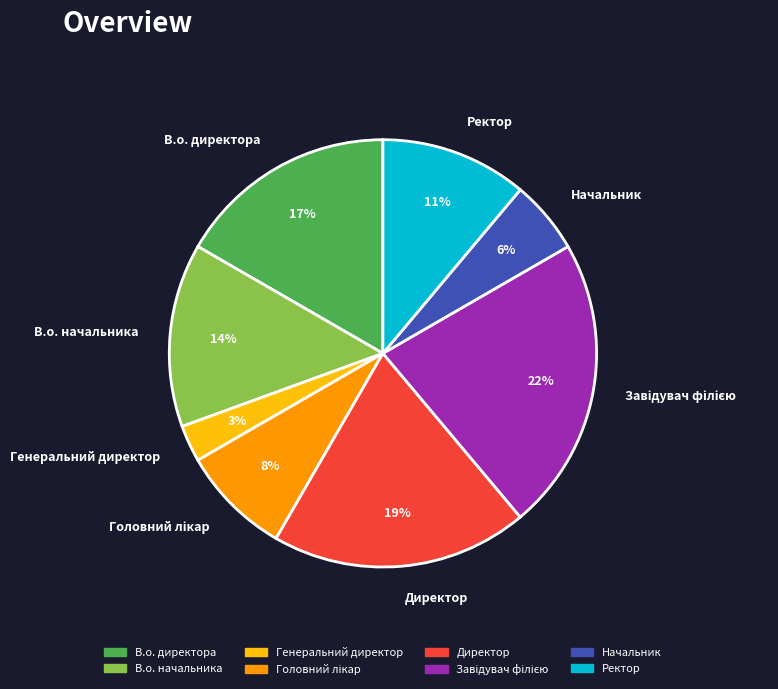

True or false: Директор accounts for 27% of the total.

False